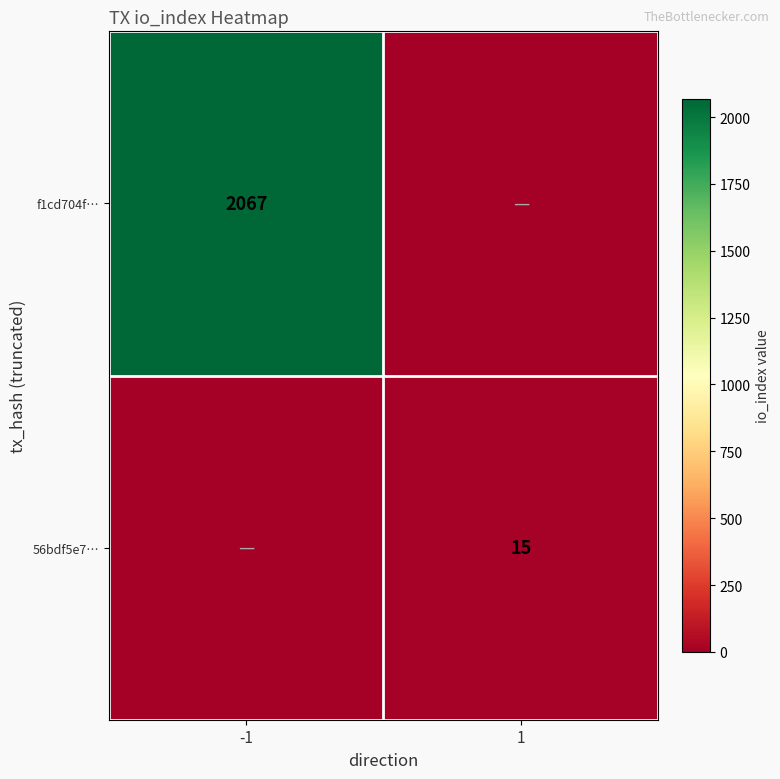

The f1cd704f… series shows 713 at -1. True or false?

False